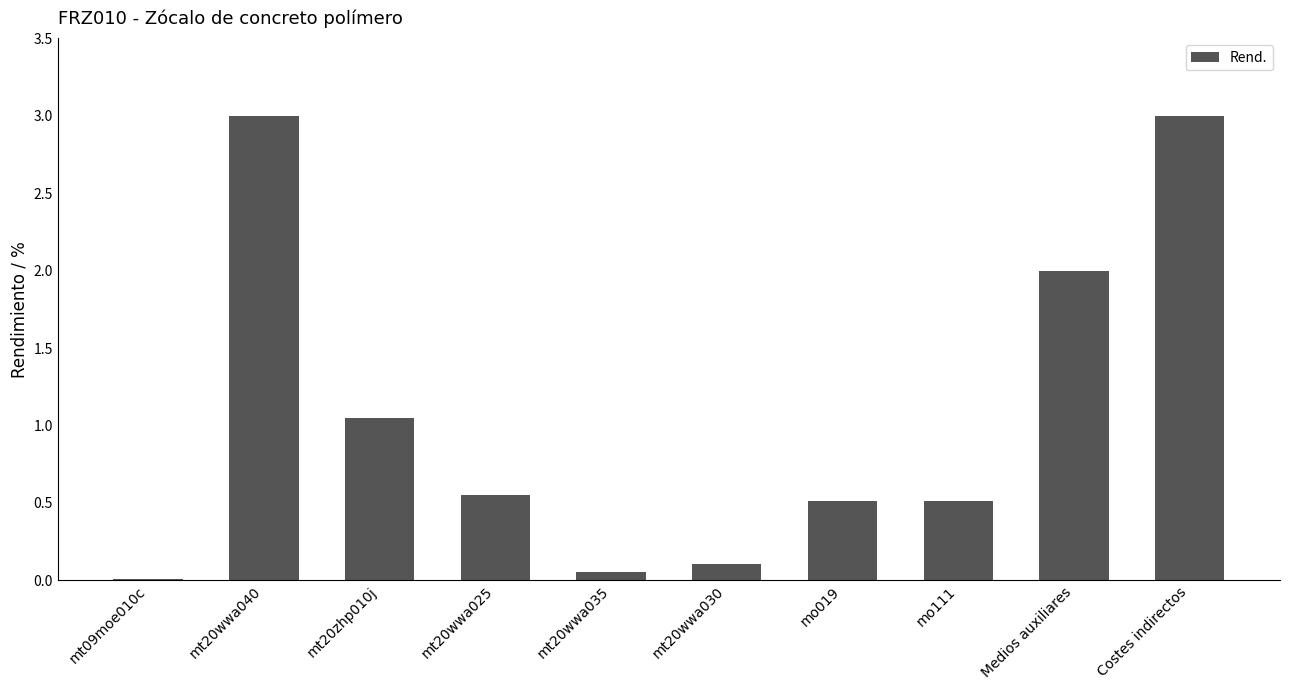

What is the sum of the values at mo111 and Costes indirectos?

3.5